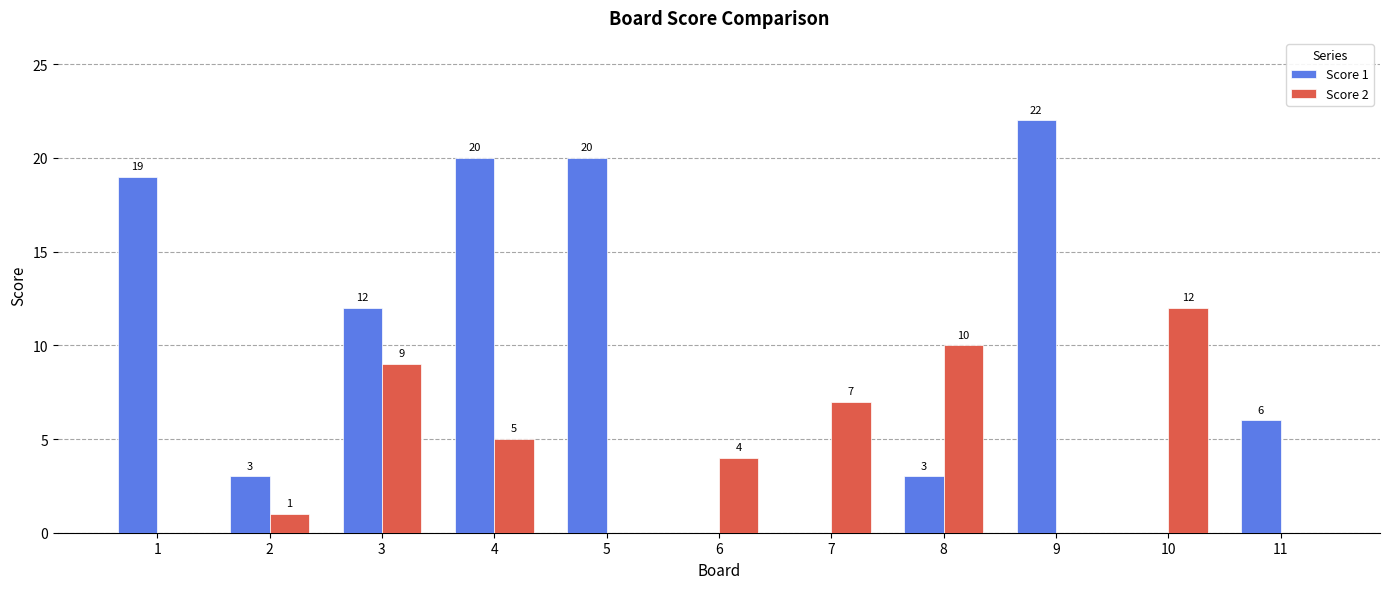

How many groups of bars are there?

11